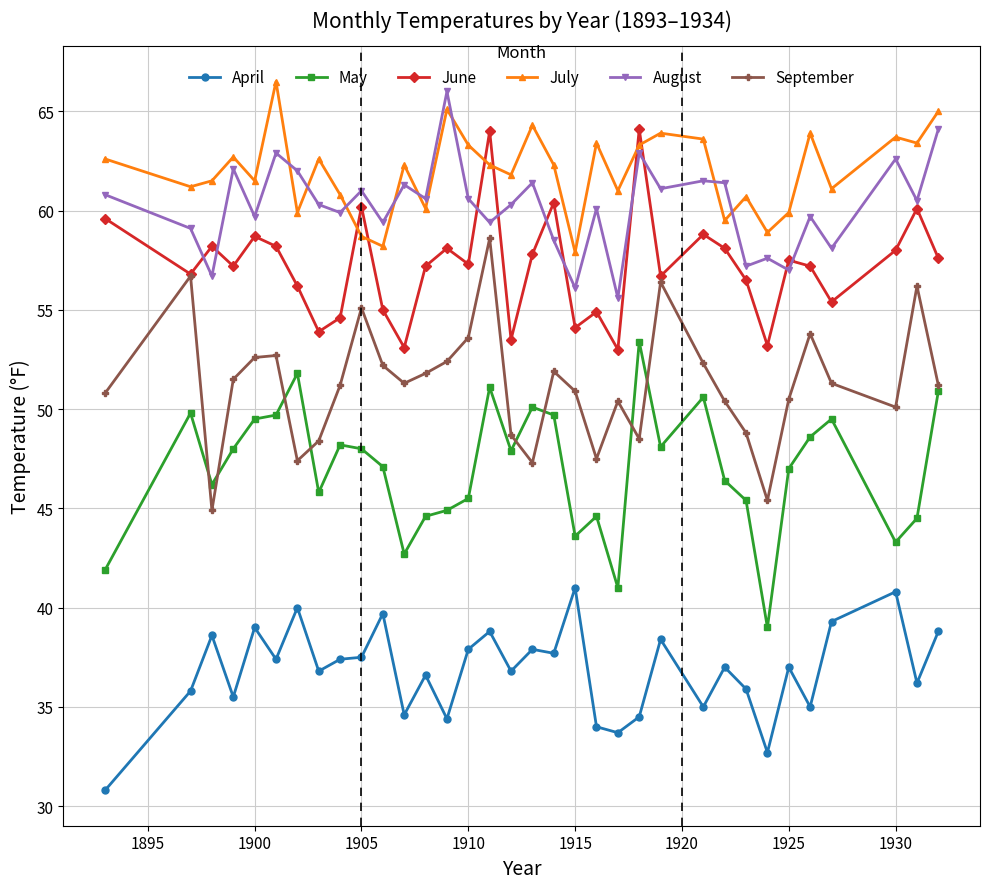

True or false: April and July cross at least once.

False